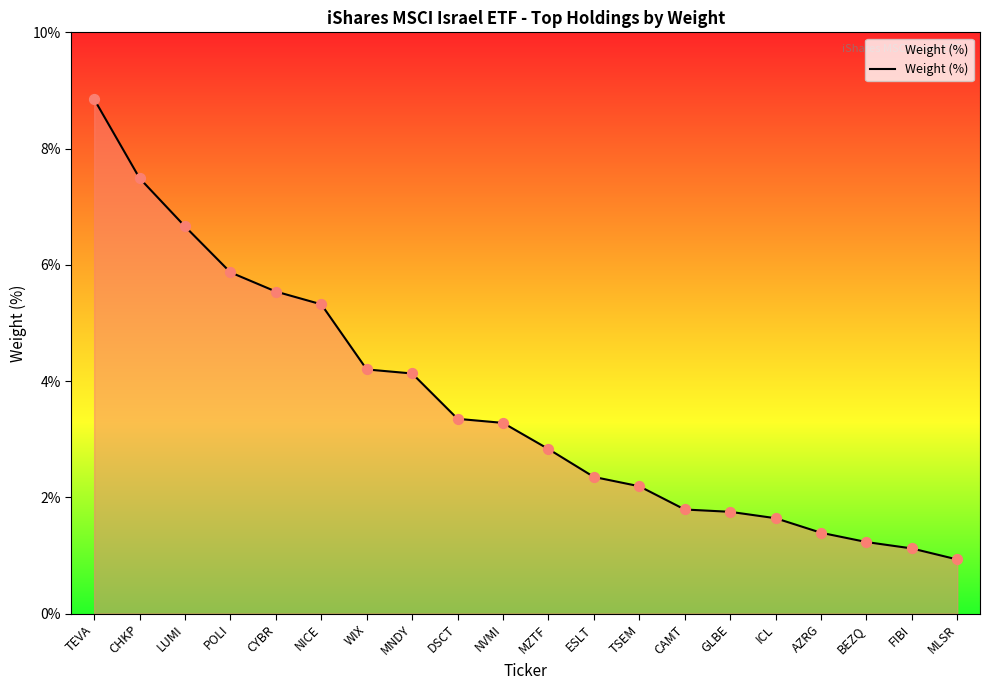

Which has a higher value, CHKP or ESLT?

CHKP